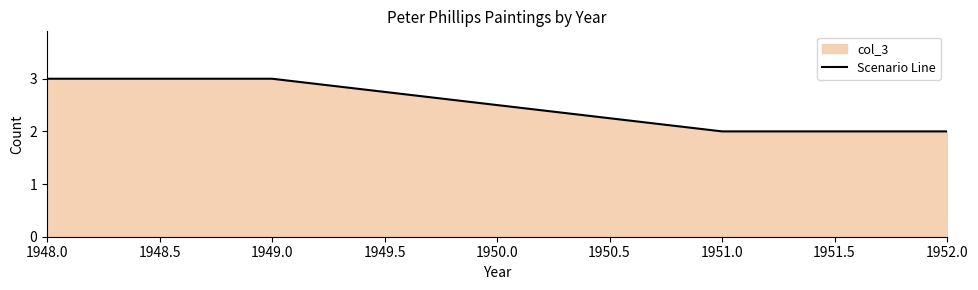

The chart shows a value of 4 at 1949.0. True or false?

False